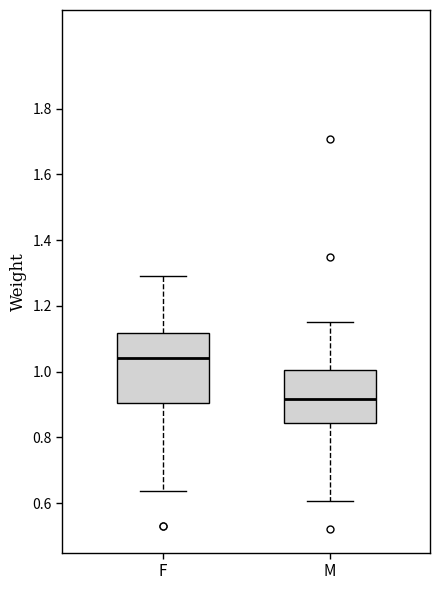

Reading left to right, transcribe this box plot: for each box, give where its median line is, the range the box spans, and where its two whiskers end, as read against the y-axis. The values are not printed on the chart, so give them approximately, as read against the axis.

F: median 1.04, box 0.90 to 1.12, whiskers 0.64 to 1.30
M: median 0.92, box 0.84 to 1.00, whiskers 0.60 to 1.16